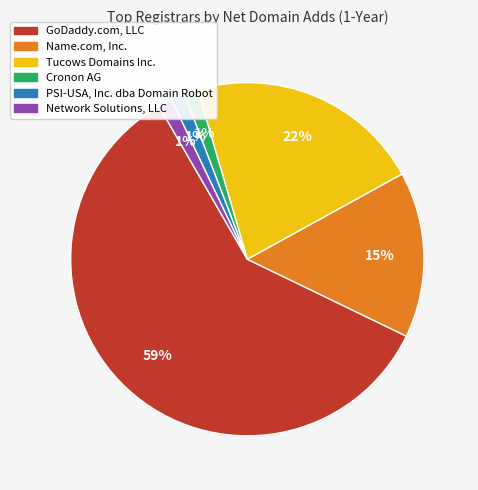

Between Name.com, Inc. and GoDaddy.com, LLC, which is larger?

GoDaddy.com, LLC